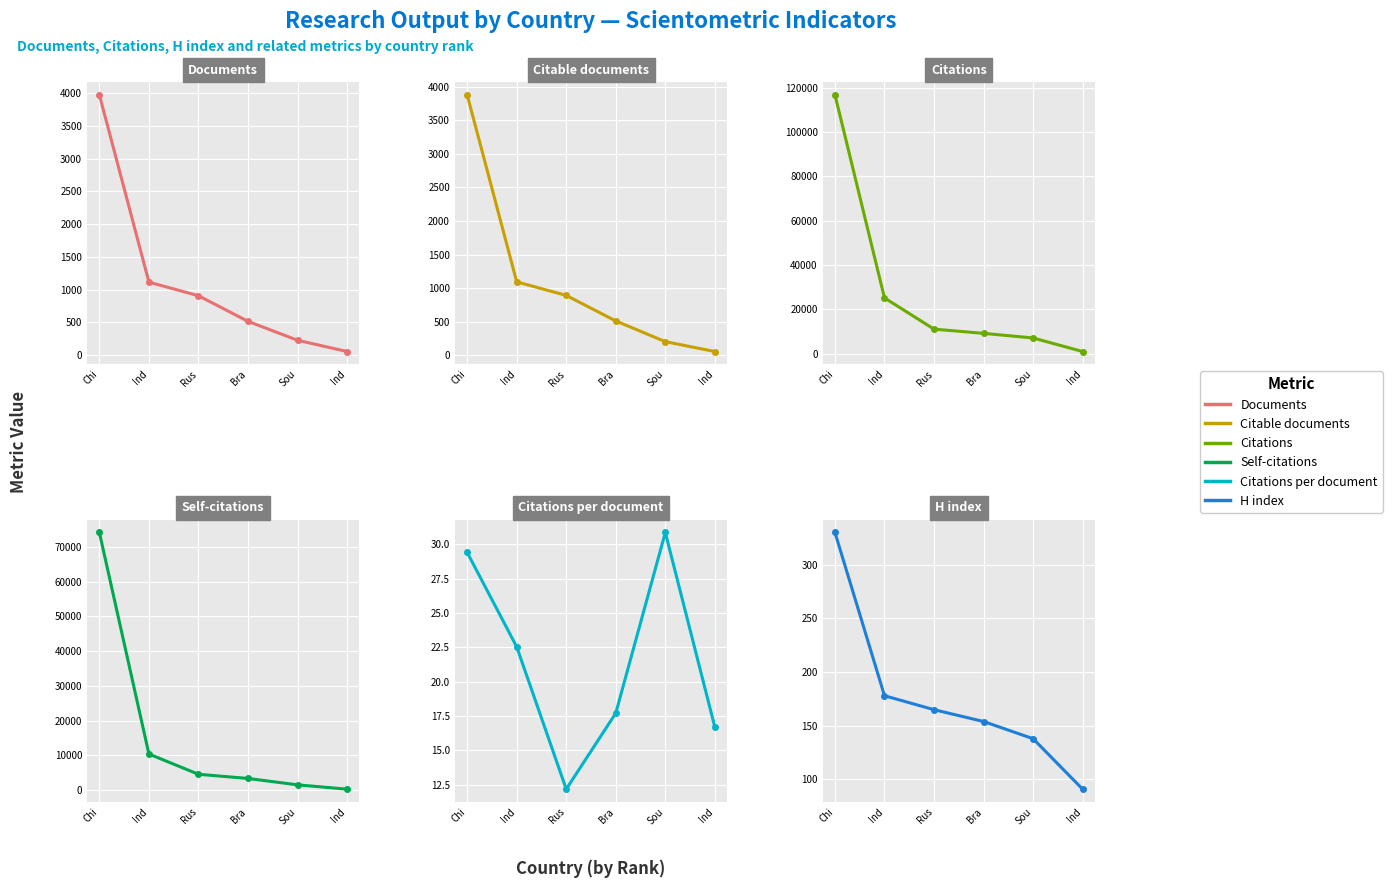

Is it true that Citations equals 198678.9 at Chi?

False